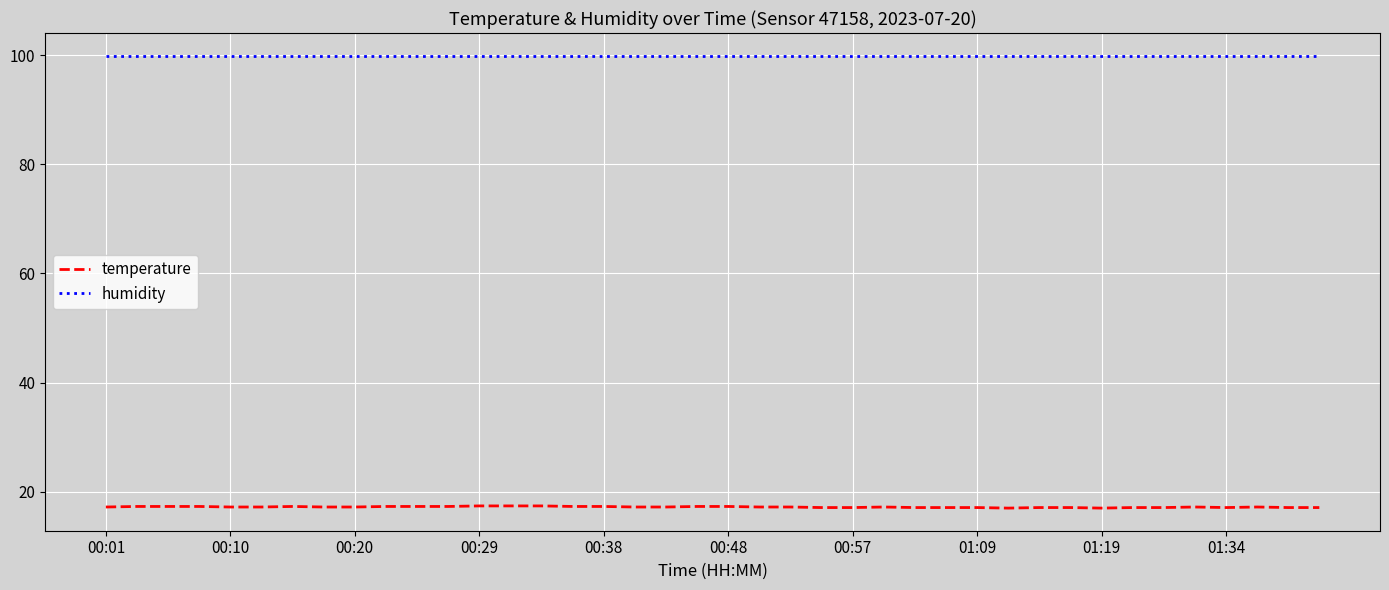

True or false: temperature and humidity cross at least once.

False